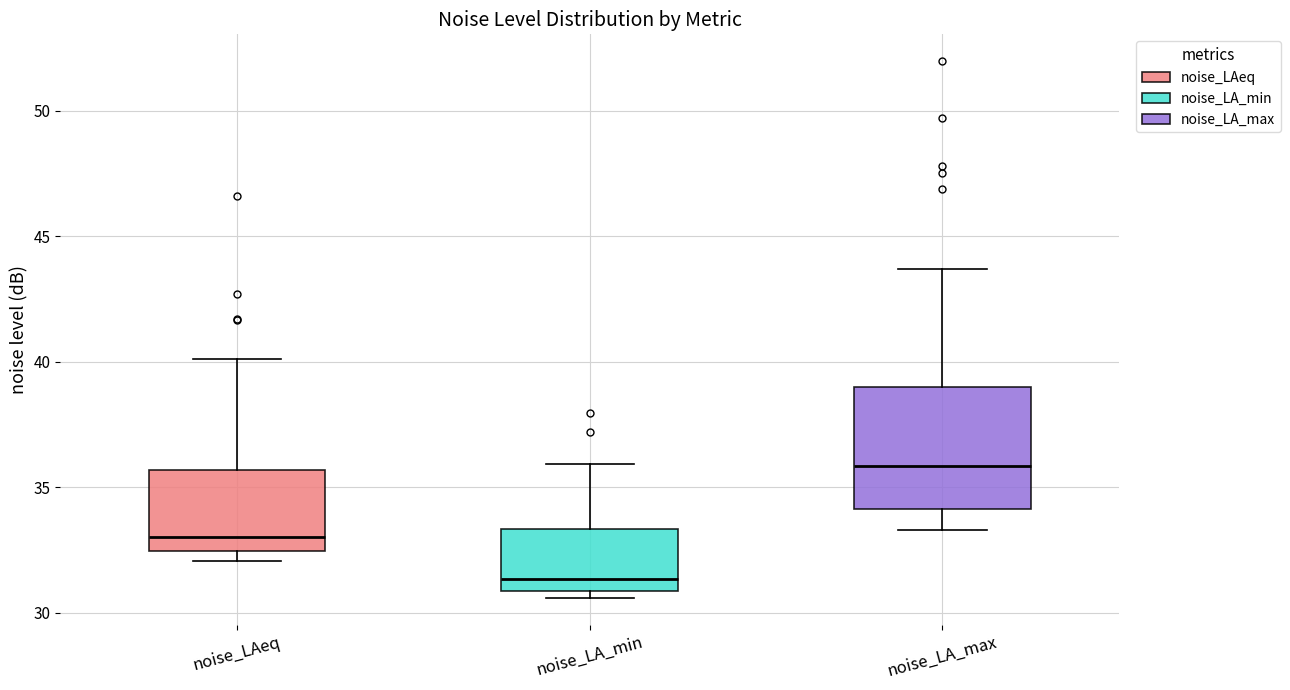

Which box's median line is the lowest?

noise_LA_min